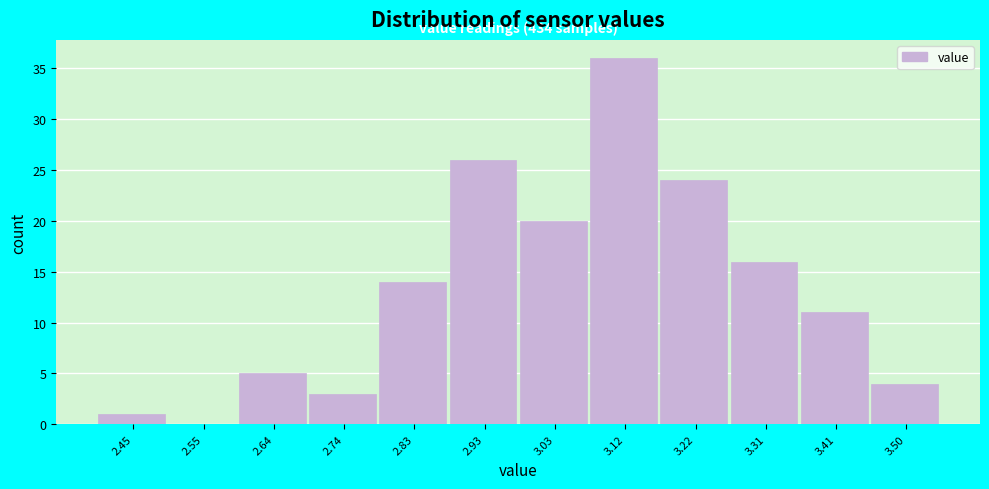

Reading right to left, what are all the values shown in this chart?

3.50=4	3.41=11	3.31=16	3.22=24	3.12=36	3.03=20	2.93=26	2.83=14	2.74=3	2.64=5	2.55=0	2.45=1